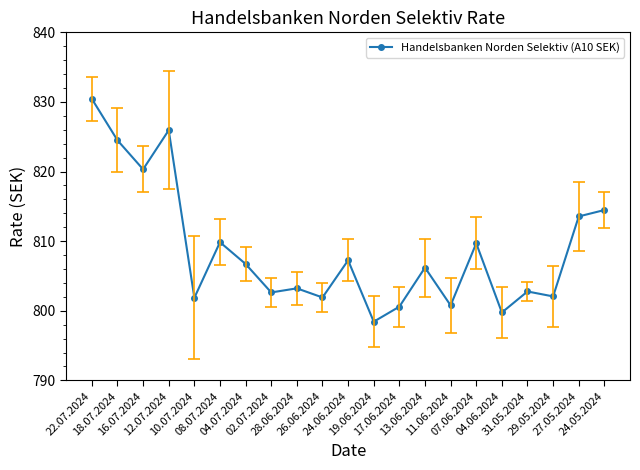

True or false: there are more than 1 points higher than both neighbors.

True